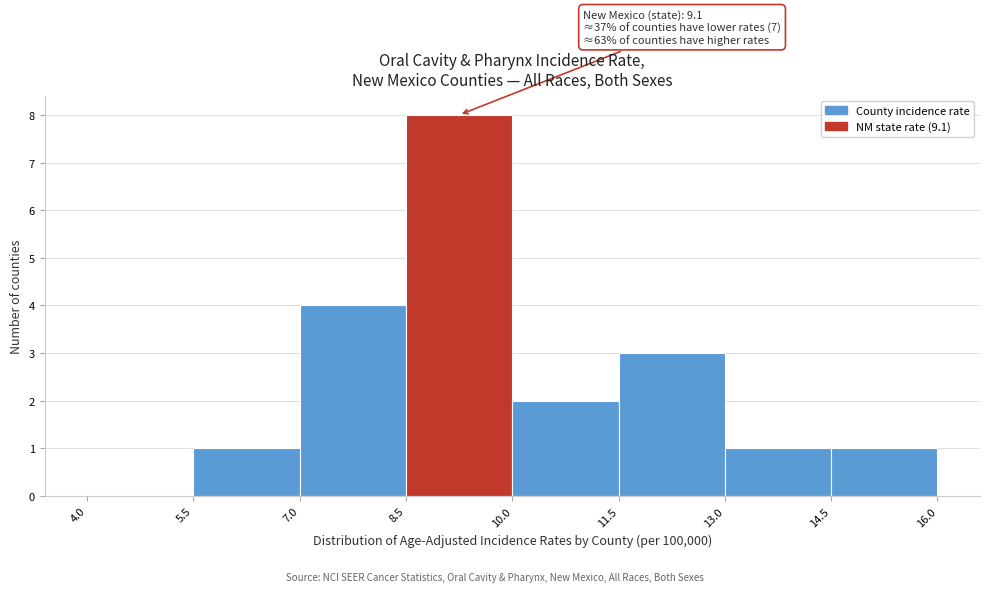

Over which range of the x-axis is the bar tallest?

8.5 to 10.0